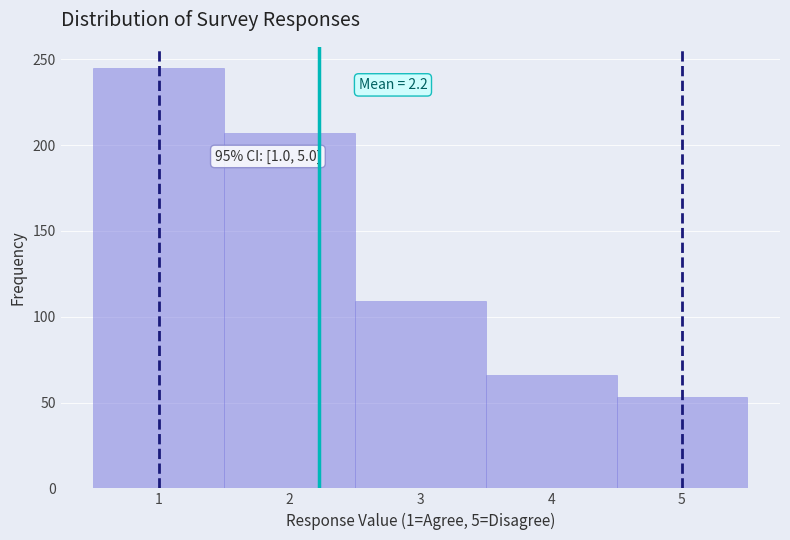

Over which range of the x-axis is the bar tallest?

0.5 to 1.5